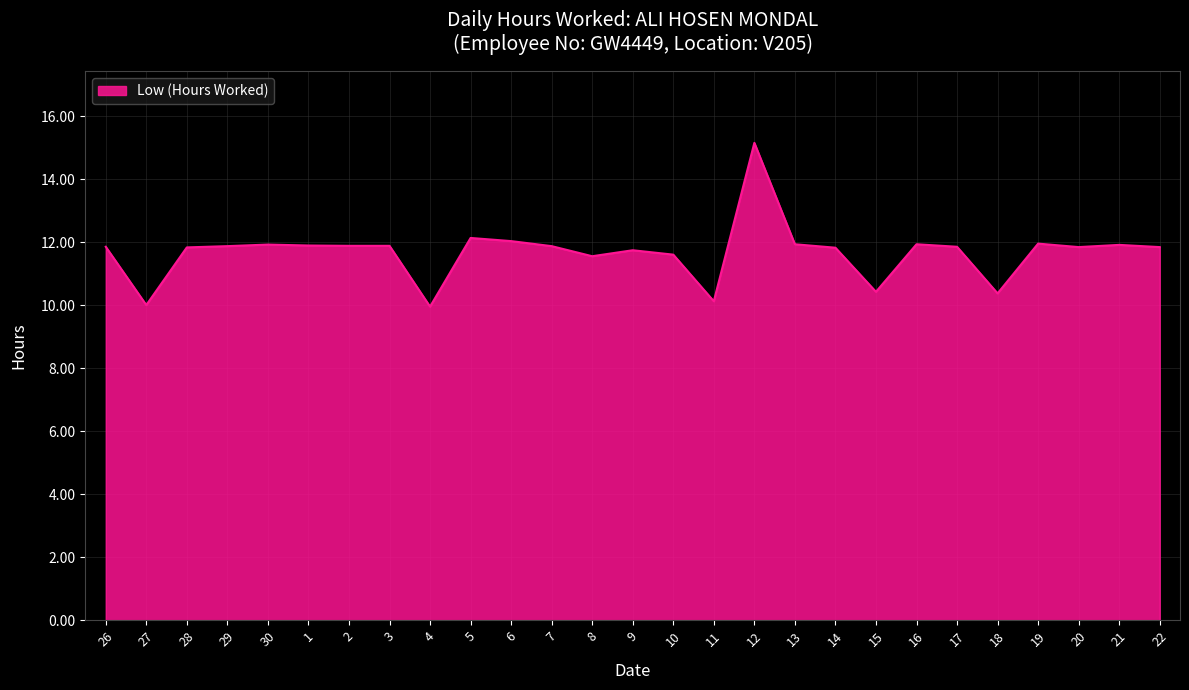

What is the approximate value at 14?

11.8